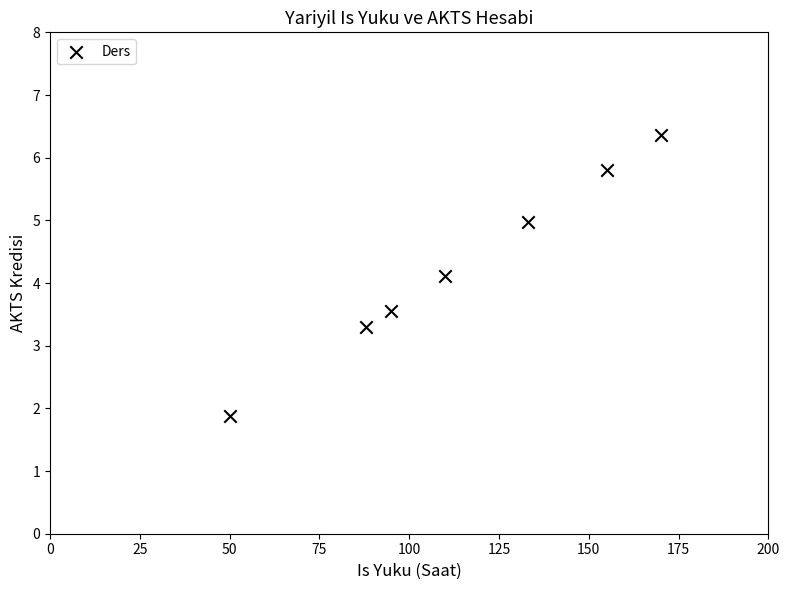

What Y value in the scatter plot is closest to 4?

4.1